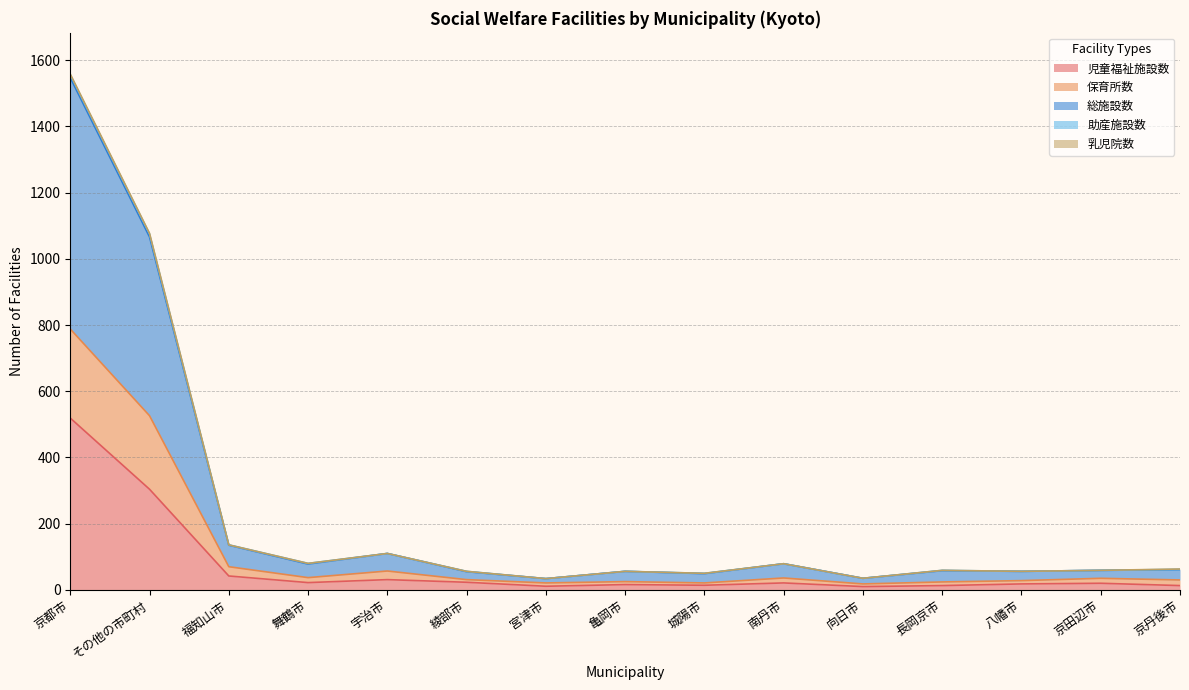

Between 綾部市 and 南丹市, which is larger?

綾部市